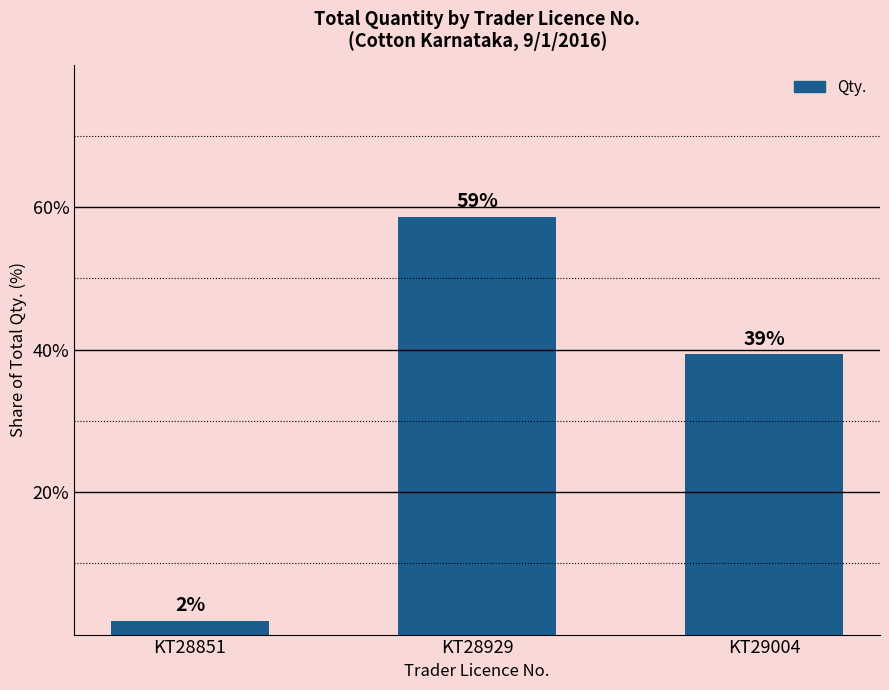

Reading left to right, transcribe all the data shown in this chart.

2.0	58.7	39.3